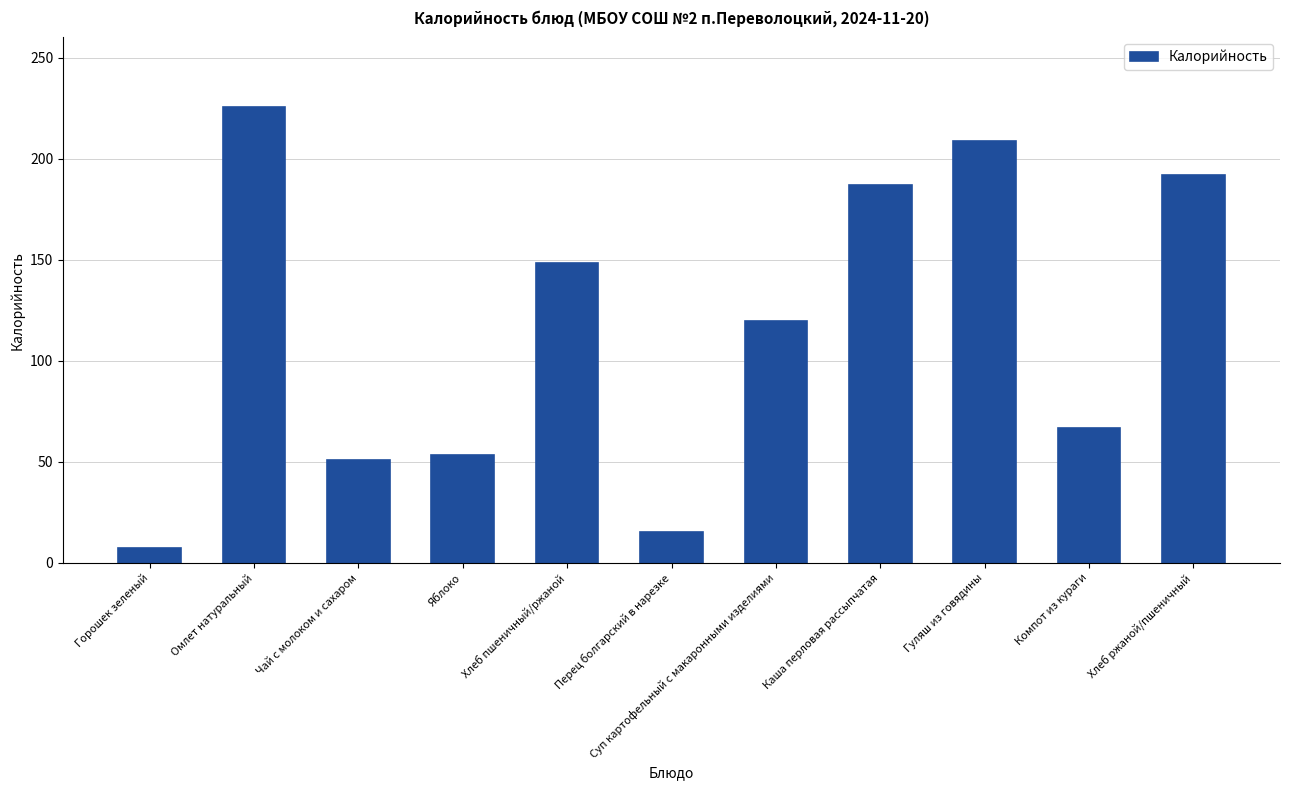

What is the value of the 5th bar from the left?

148.2